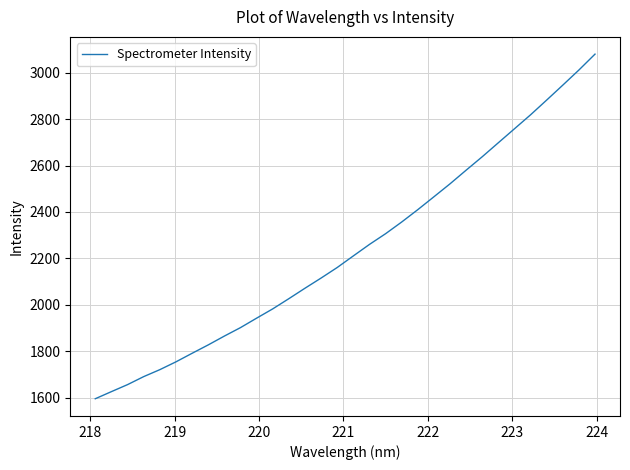

What is the smallest value displayed?

1596.1